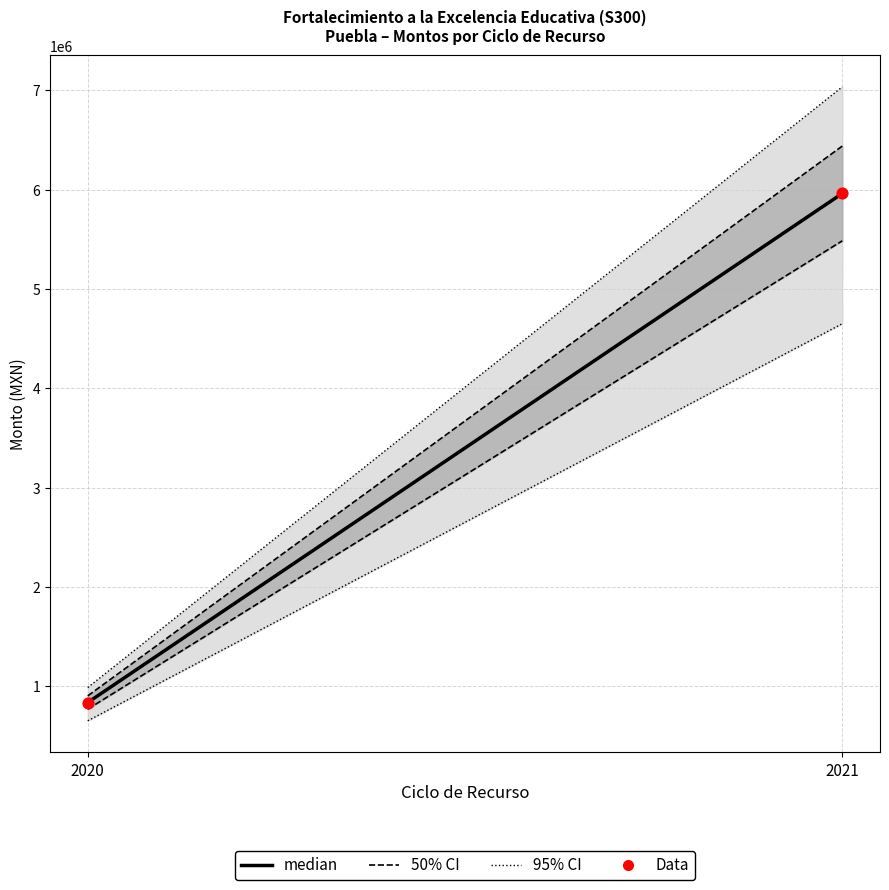

What is the average X value?

2020.5